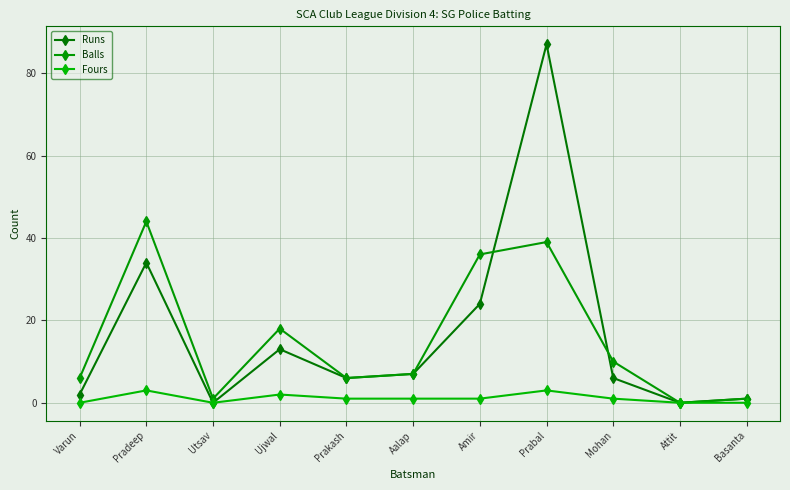

How many data points in Balls are less than 7?

5